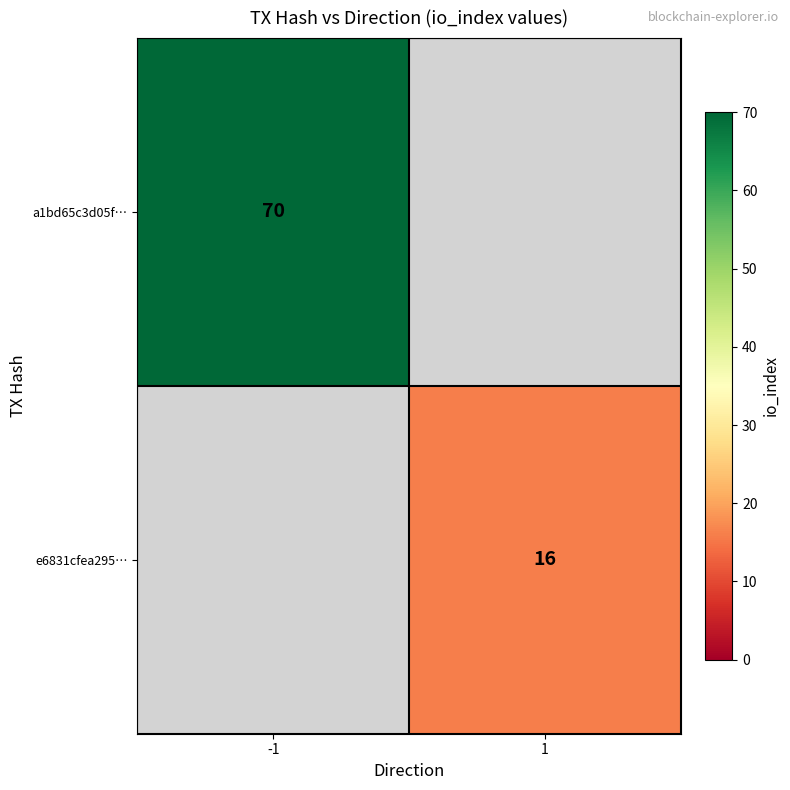

Is the value of e6831cfea295… at 1 greater than the value of a1bd65c3d05f… at -1?

No